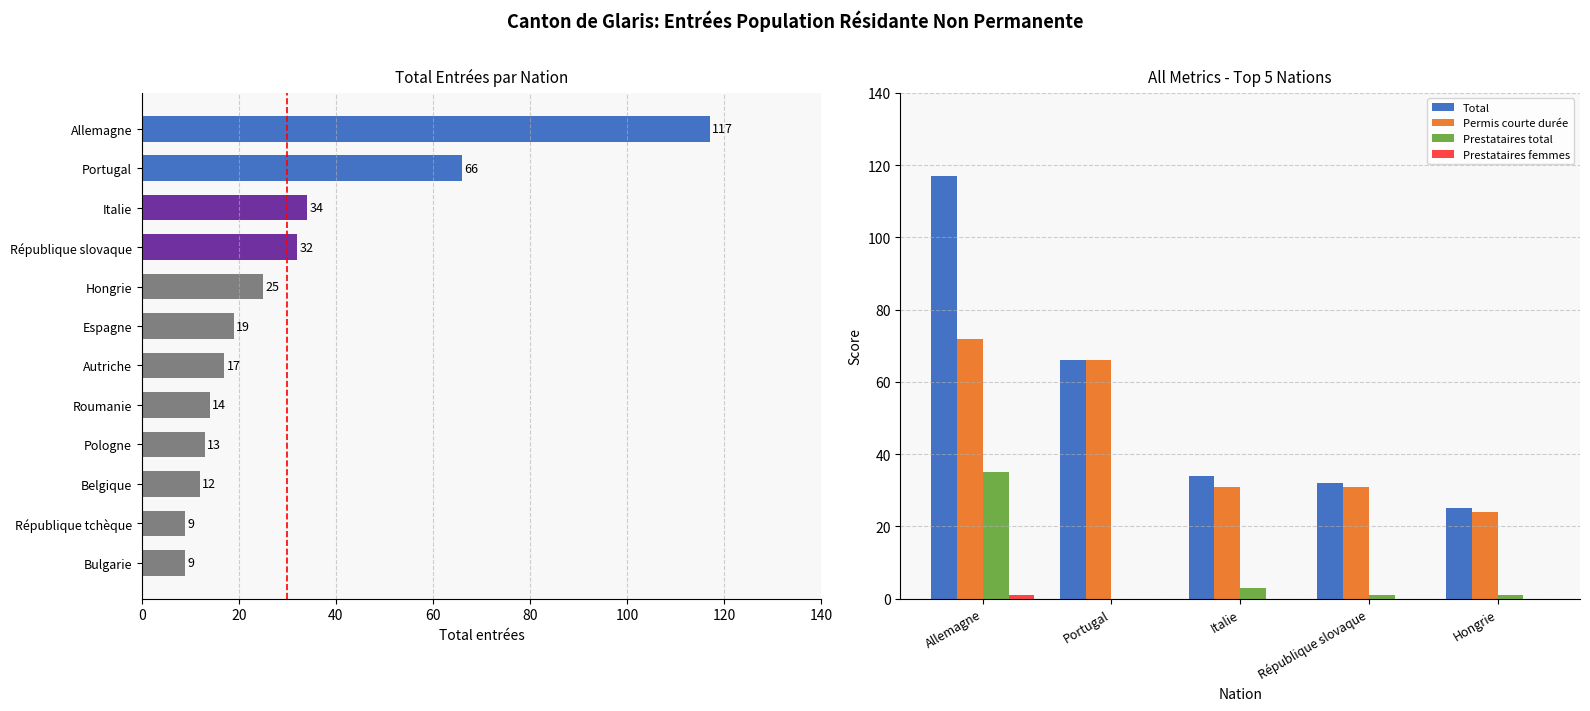

At Allemagne, list the series in order from smallest to largest.

Prestataires femmes, Prestataires total, Permis courte durée, Total